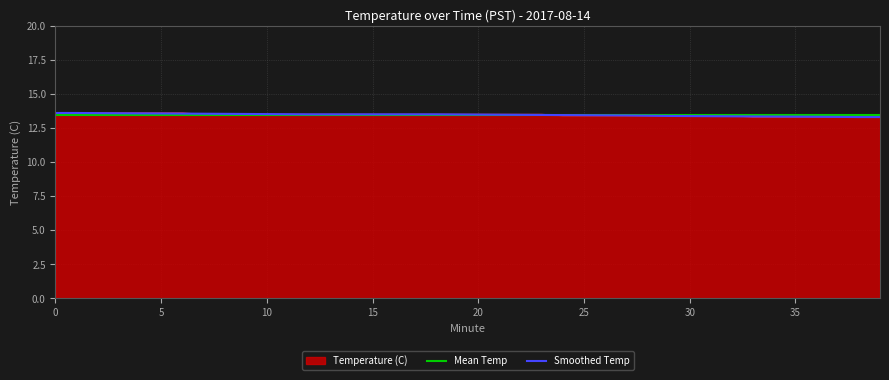

What is the highest value of the Smoothed Temp series?

13.6